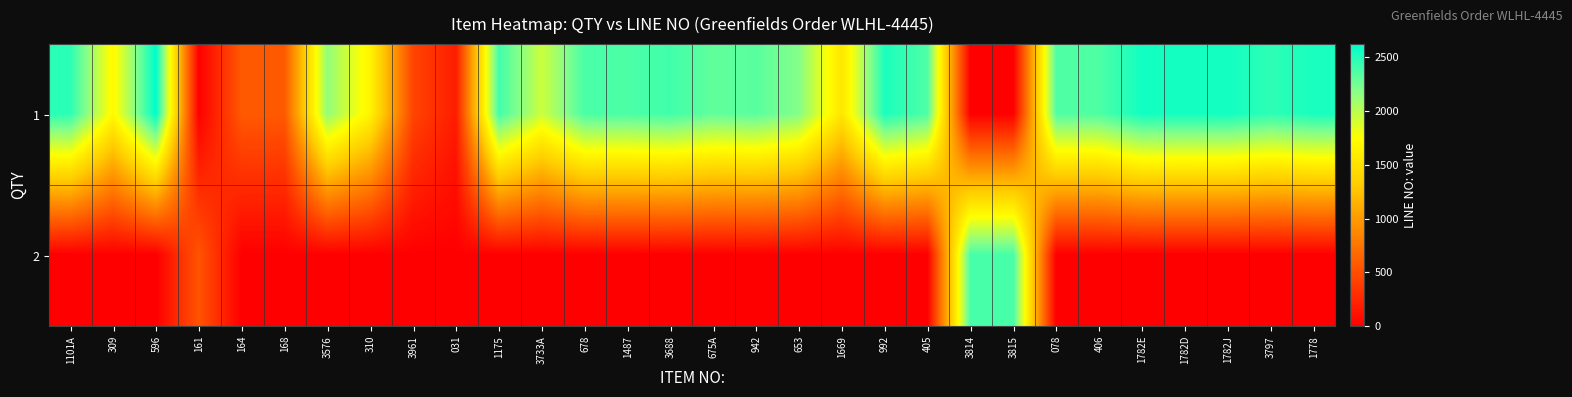

At how many categories does at least one series exceed 1582?

24